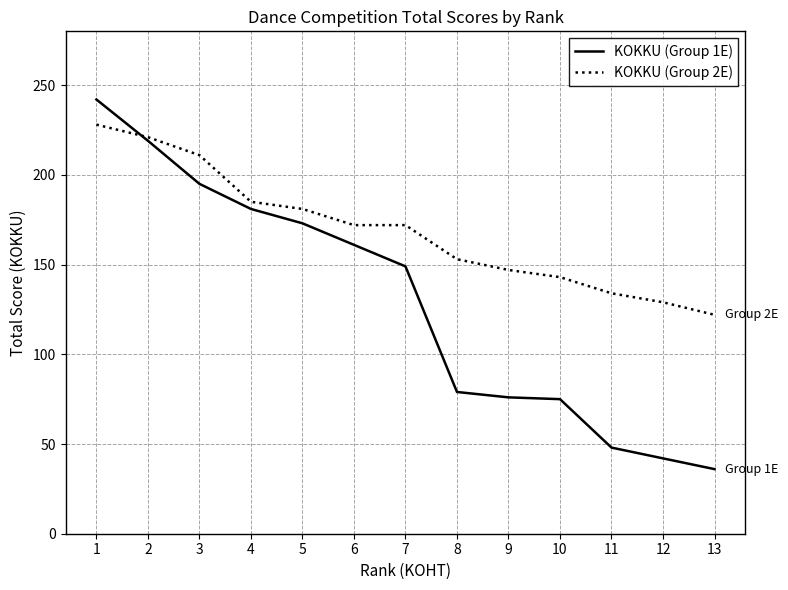

Read the KOKKU (Group 2E) value at 9, to the nearest 50.

150